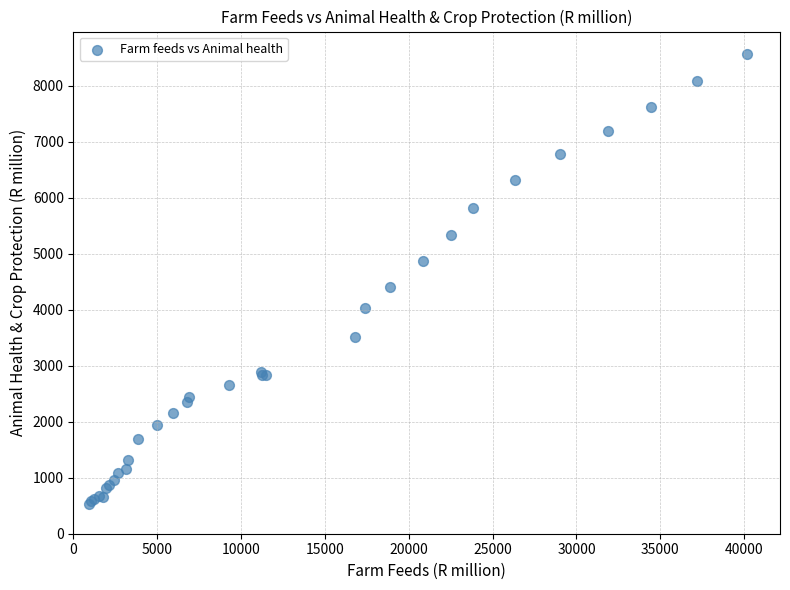

What Y value in the scatter plot is closest to 4548?

4399.5